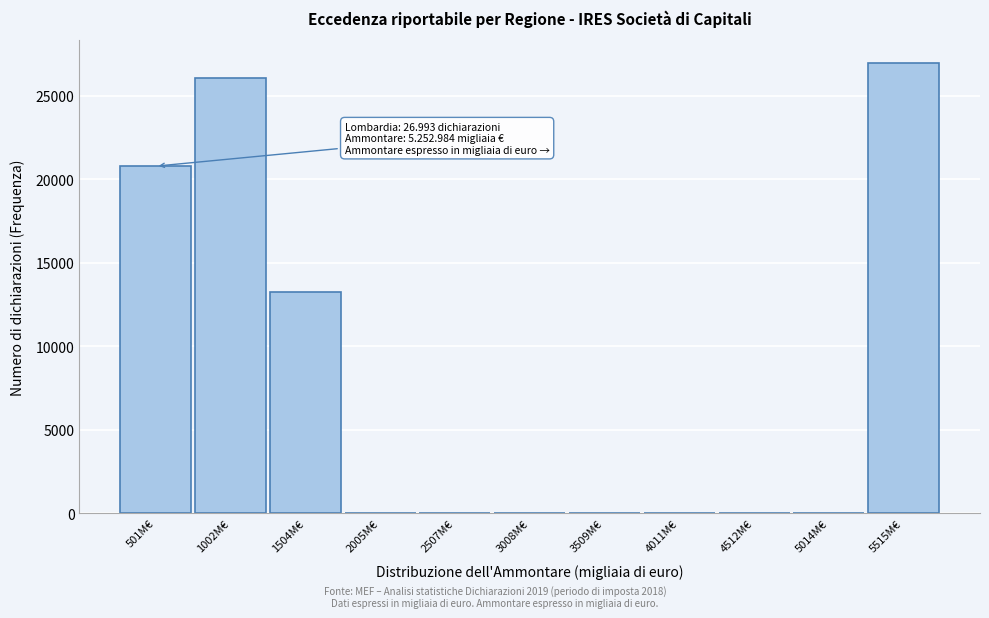

Reading right to left, transcribe all the data shown in this chart.

5515M€=26993	5014M€=0	4512M€=0	4011M€=0	3509M€=0	3008M€=0	2507M€=0	2005M€=0	1504M€=13231	1002M€=26081	501M€=20792